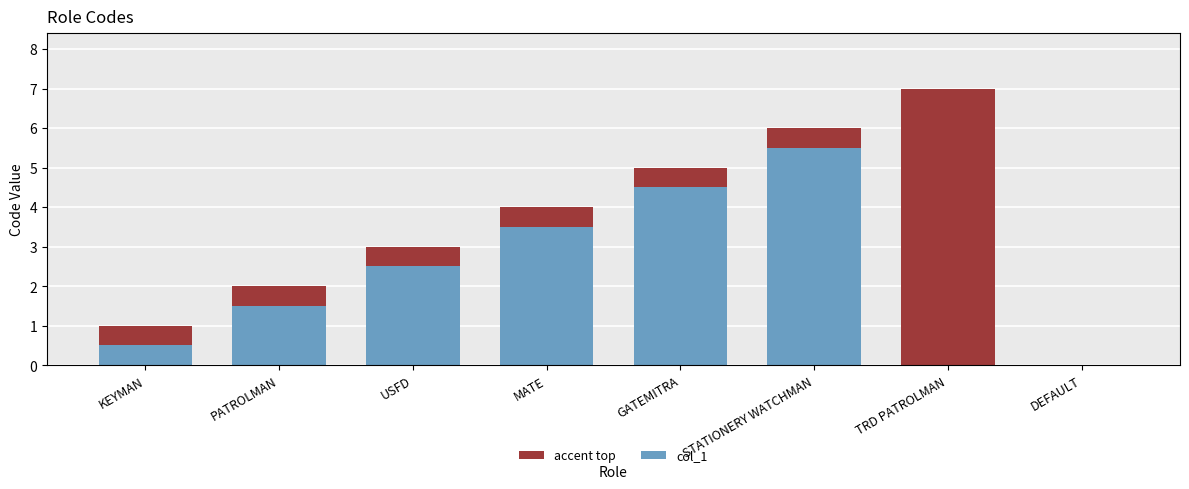

Where is accent top nearest to the value 0?

DEFAULT